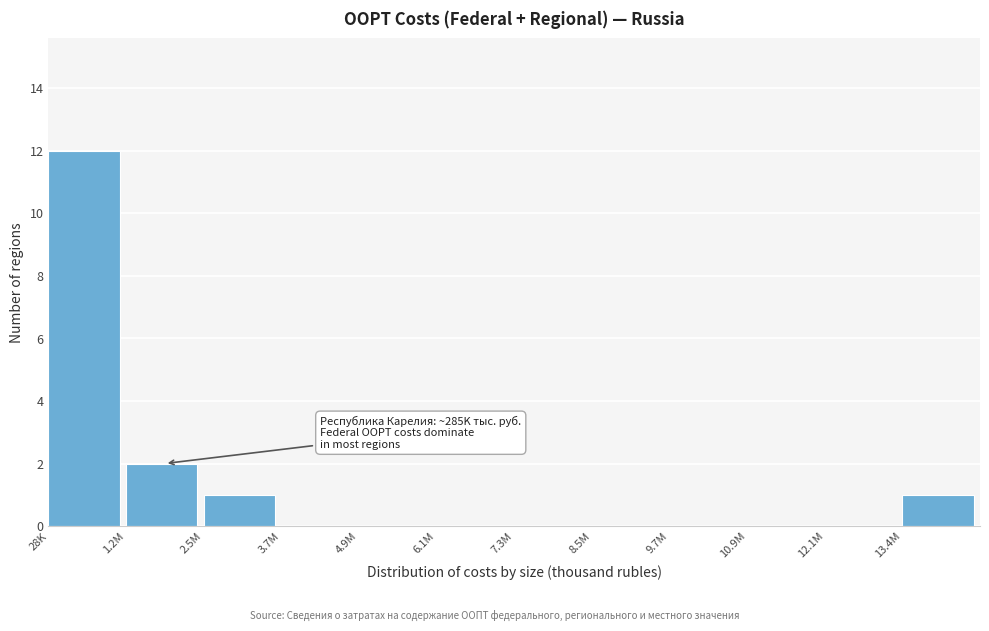

Reading left to right, what are all the values shown in this chart?

28K=12	1.2M=2	2.5M=1	3.7M=0	4.9M=0	6.1M=0	7.3M=0	8.5M=0	9.7M=0	10.9M=0	12.1M=0	13.4M=1